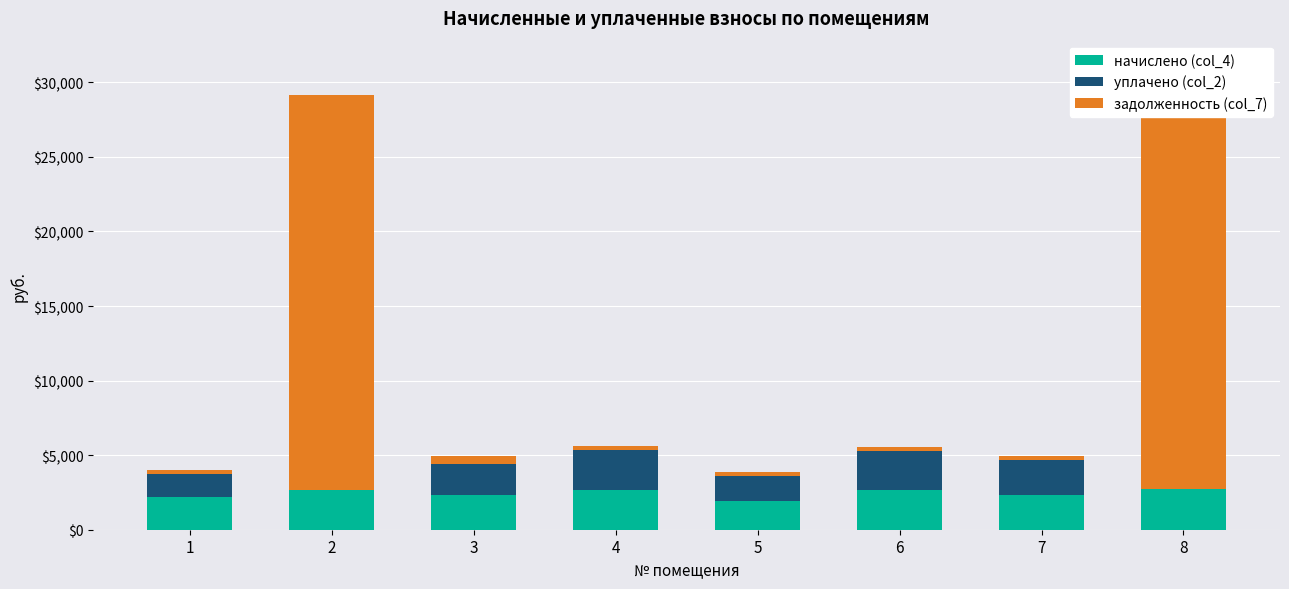

How many values in the начислено (col_4) series are below 2664?

4